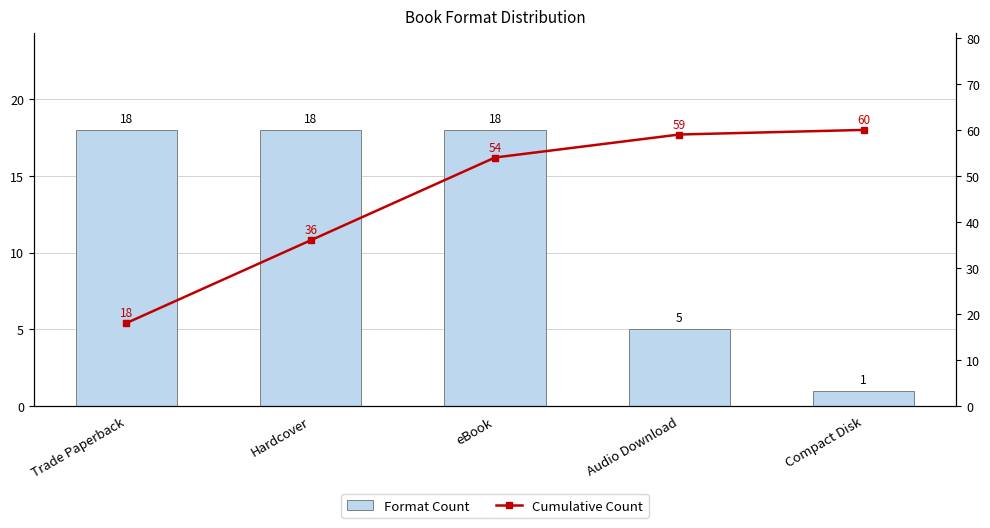

What is the label of the 3rd bar from the left?

eBook